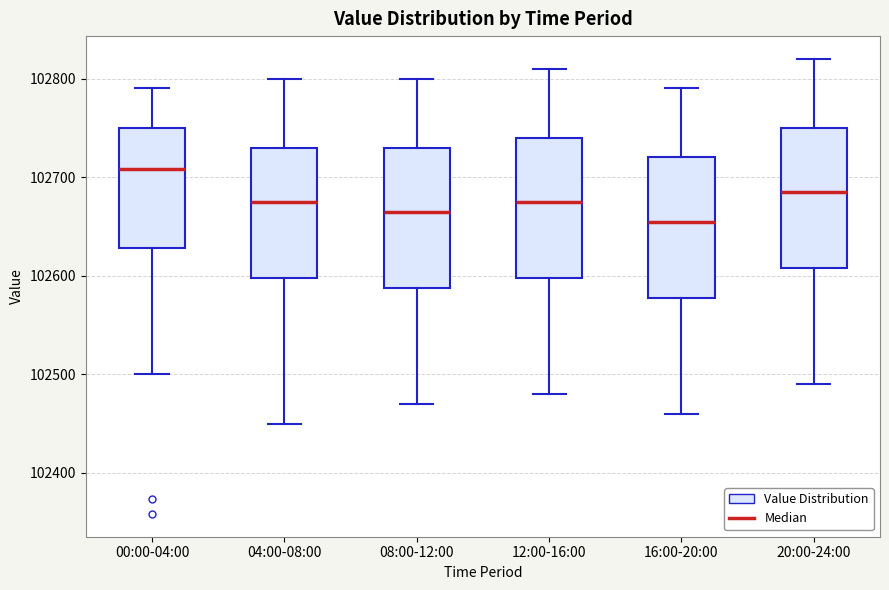

Where does the lower whisker of the box for 00:00-04:00 end on the y-axis? The values are not printed on the chart, so give them approximately, as read against the axis.

102500